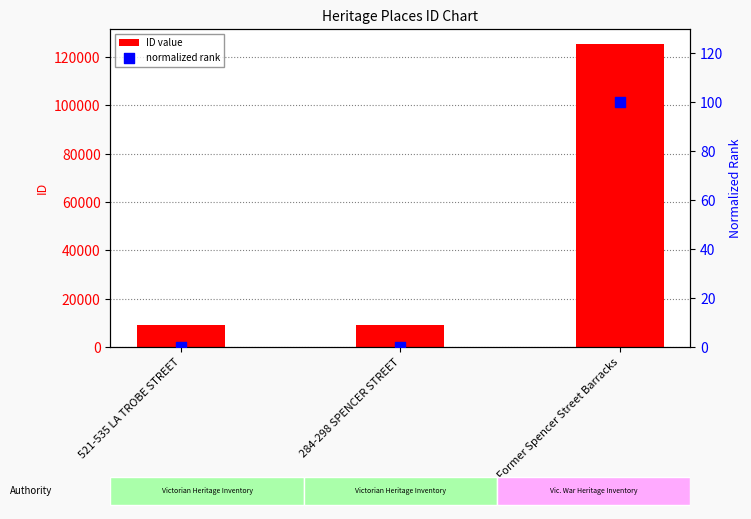

Which series contains the highest Y value?

ID value